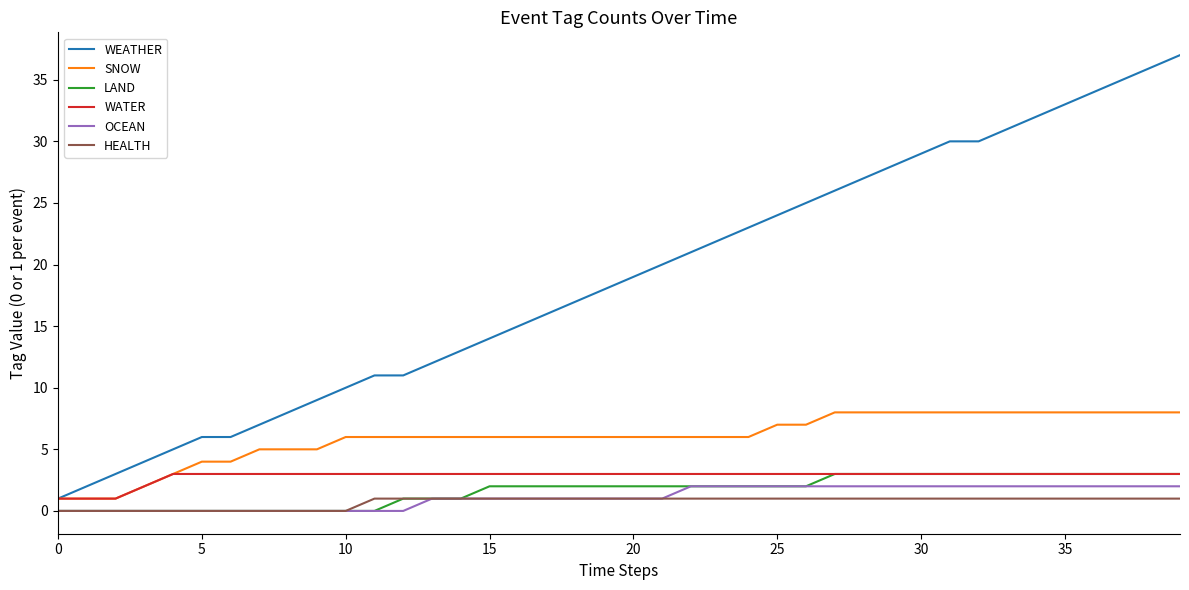

True or false: WEATHER and OCEAN intersect in this chart.

False